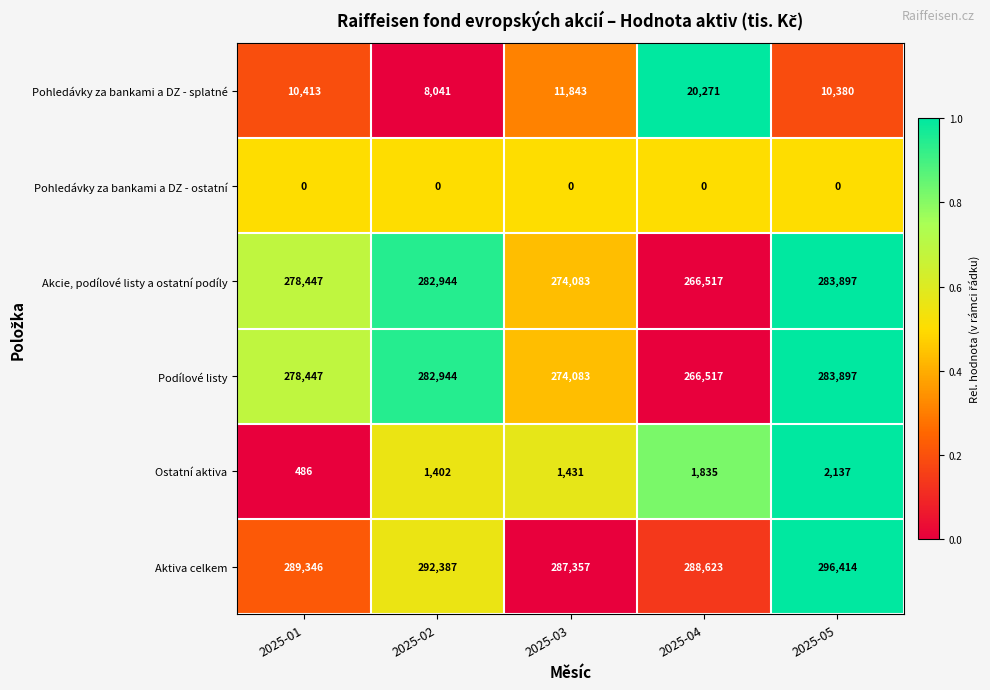

What is the difference between the Aktiva celkem values at 2025-01 and 2025-02?

3041